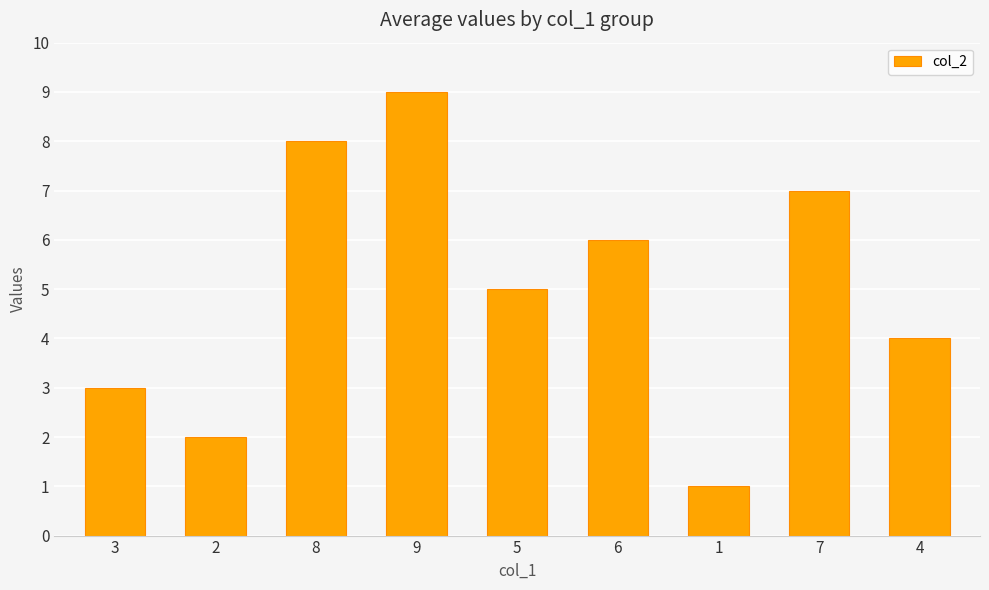

How many bars are there in total?

9